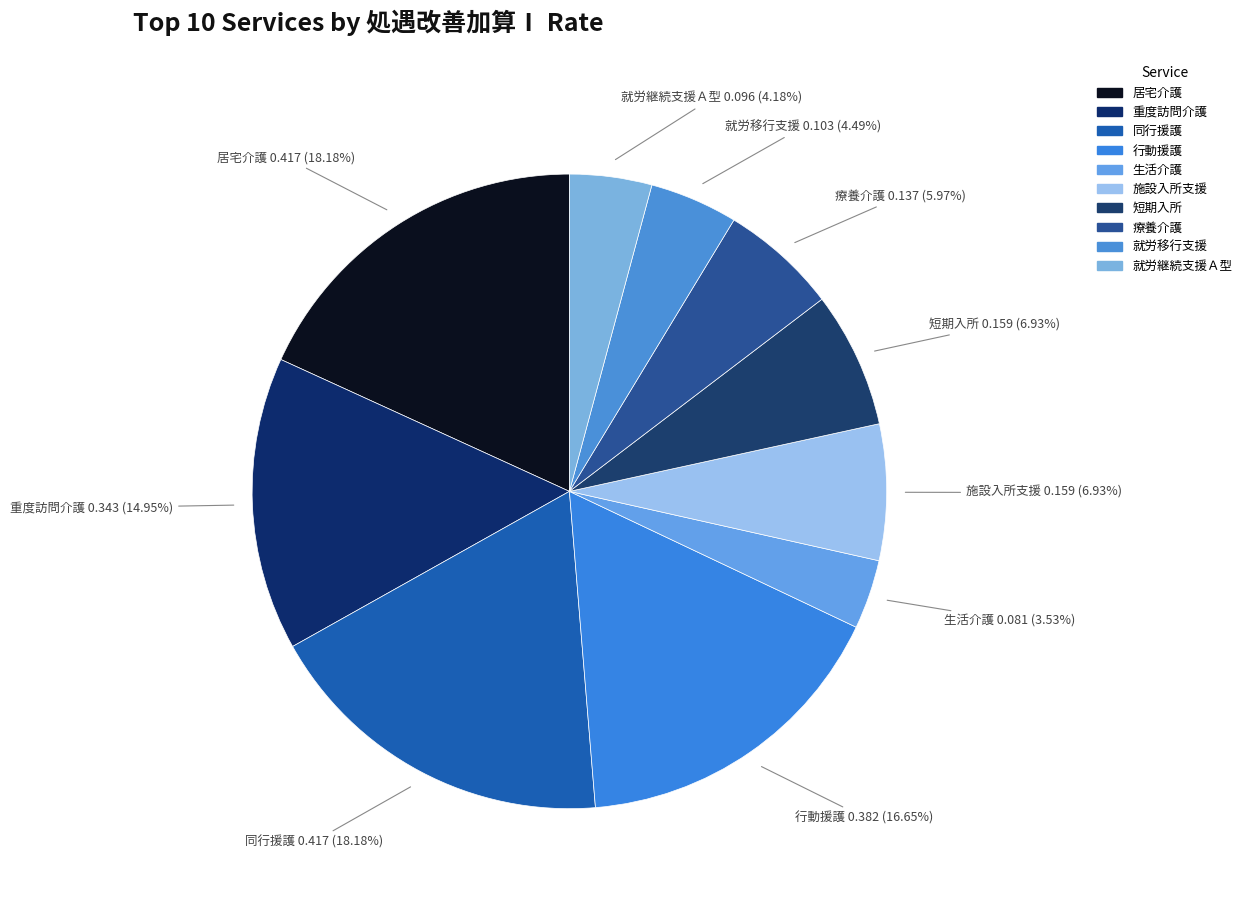

How many segments does this pie chart have?

10